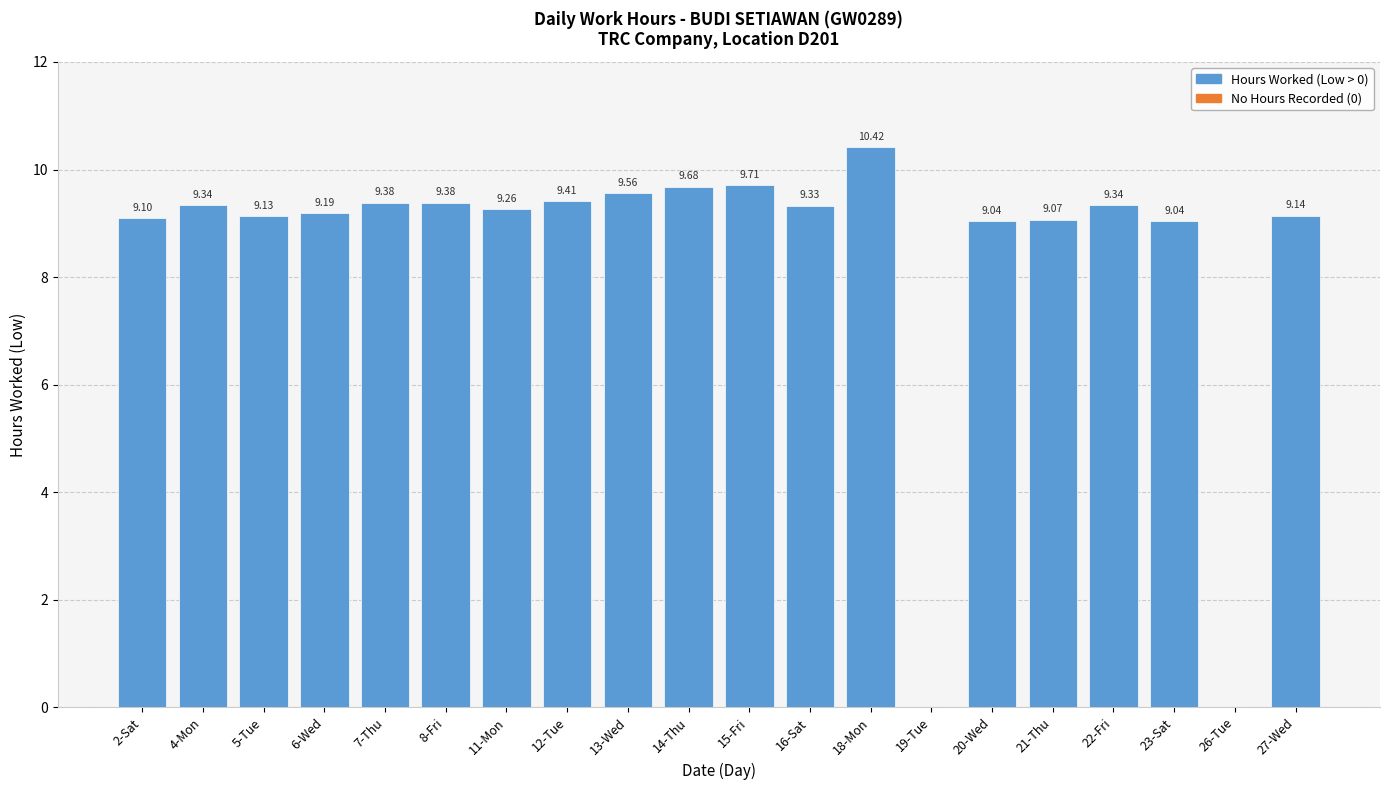

Approximately how many times larger is the value at 8-Fri compared to 2-Sat?

1.0